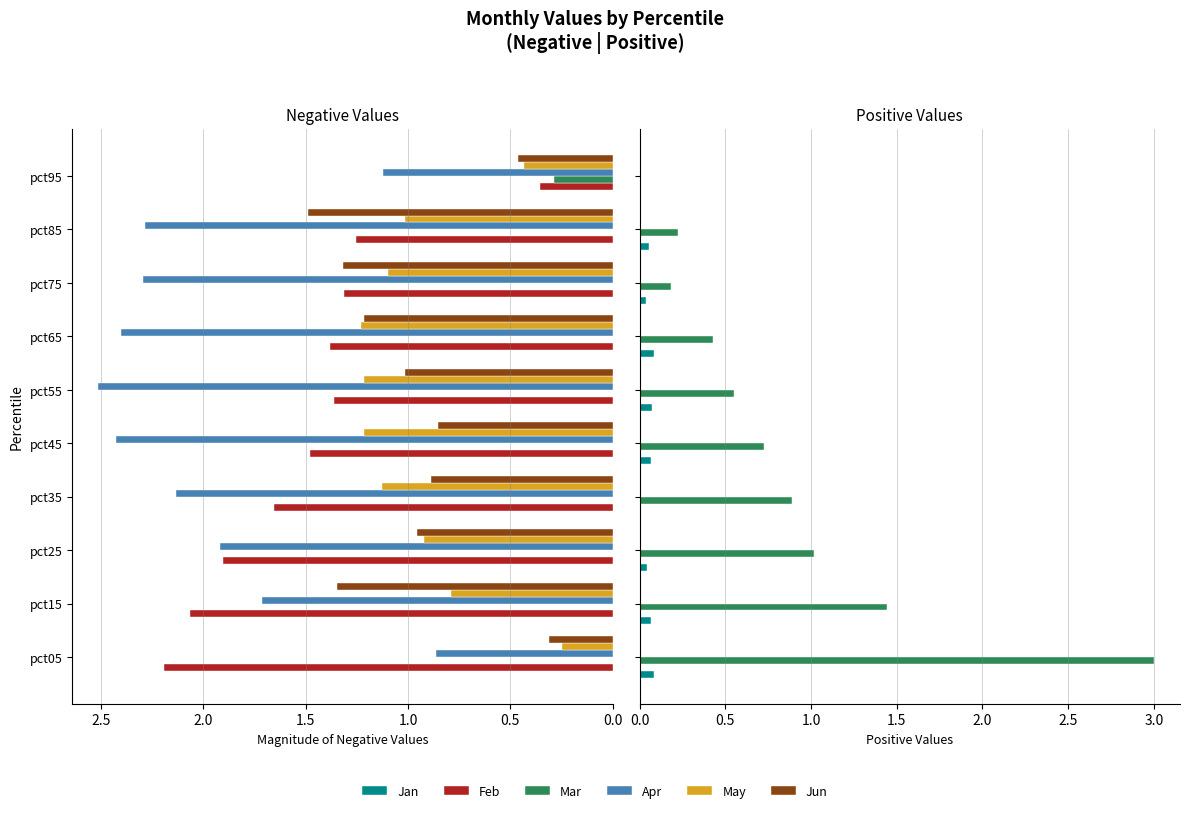

Between pct25 and pct85, which is larger?

pct85